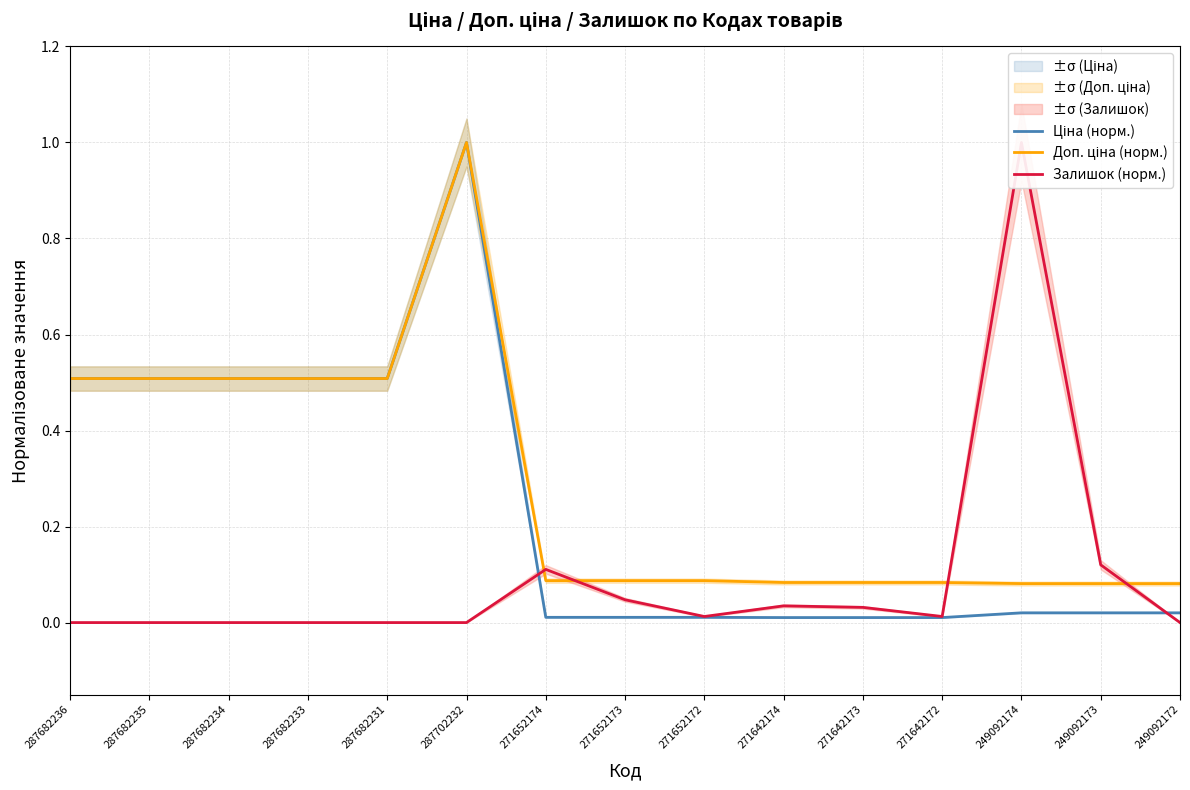

Reading left to right, transcribe all the data shown in this chart.

Ціна (норм.): 0.5	0.5	0.5	0.5	0.5	1.0	0.0	0.0	0.0	0.0	0.0	0.0	0.0	0.0	0.0
Доп. ціна (норм.): 0.5	0.5	0.5	0.5	0.5	1.0	0.1	0.1	0.1	0.1	0.1	0.1	0.1	0.1	0.1
Залишок (норм.): 0.0	0.0	0.0	0.0	0.0	0.0	0.1	0.0	0.0	0.0	0.0	0.0	1.0	0.1	0.0